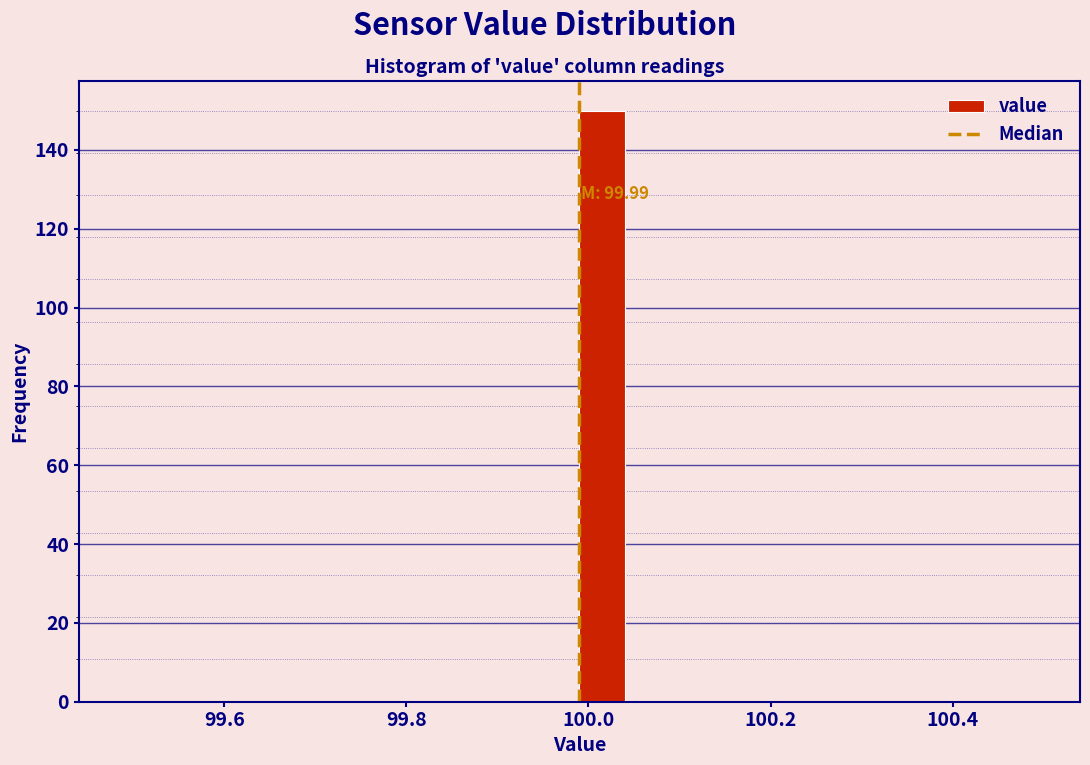

Around what value on the x-axis is the tallest bar? Give the approximate position of its centre, as read against the axis.

100.02